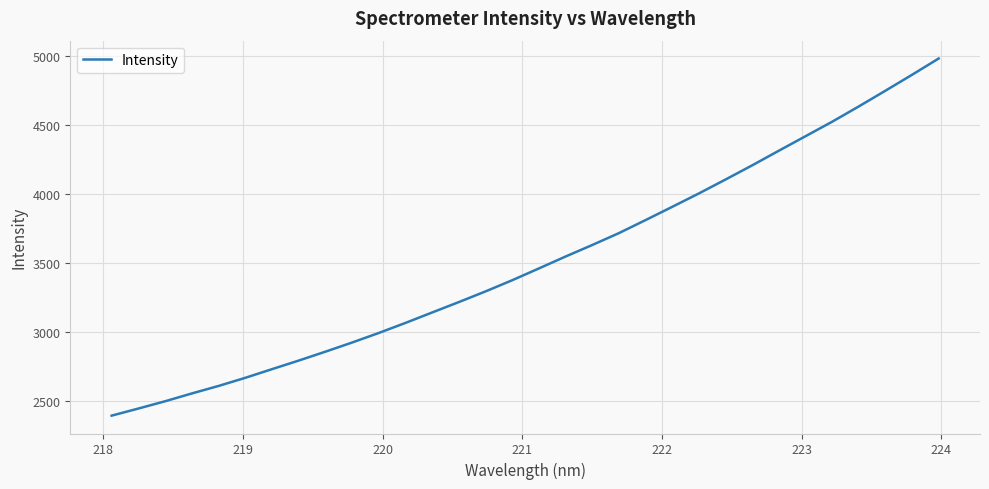

What is the maximum value shown in the chart?

4984.9